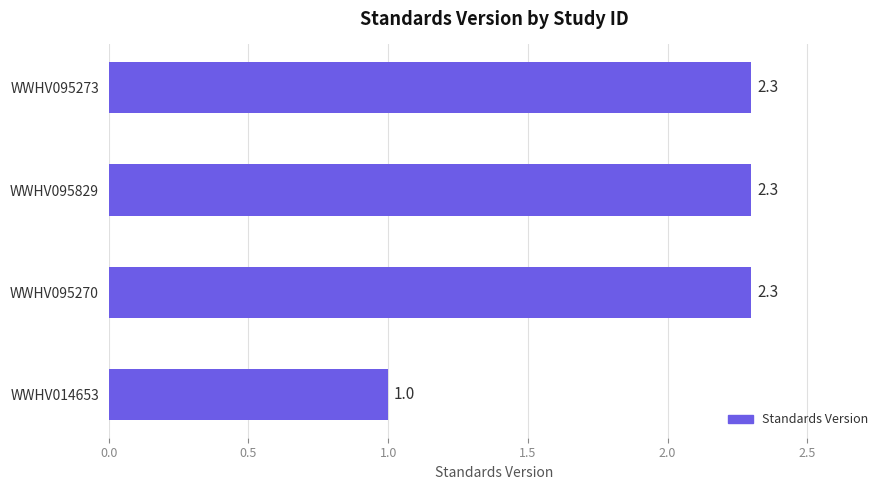

Reading top to bottom, transcribe all the data shown in this chart.

WWHV095273=2.3	WWHV095829=2.3	WWHV095270=2.3	WWHV014653=1.0